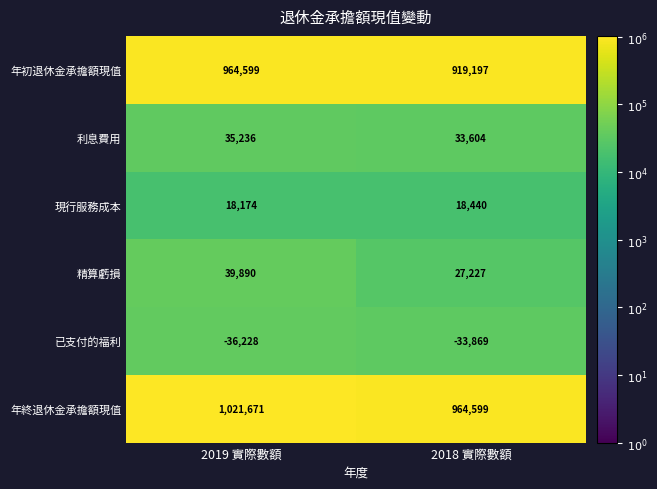

At 2018 實際數額, list the series in order from smallest to largest.

已支付的福利, 現行服務成本, 精算虧損, 利息費用, 年初退休金承擔額現值, 年終退休金承擔額現值